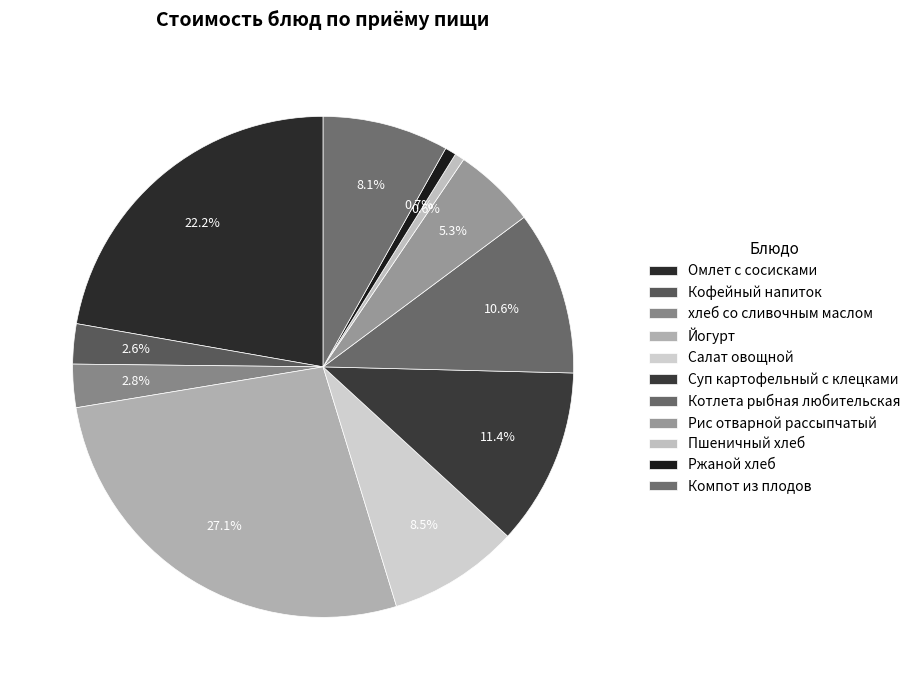

Which has a higher value, Ржаной хлеб or Суп картофельный с клецками?

Суп картофельный с клецками